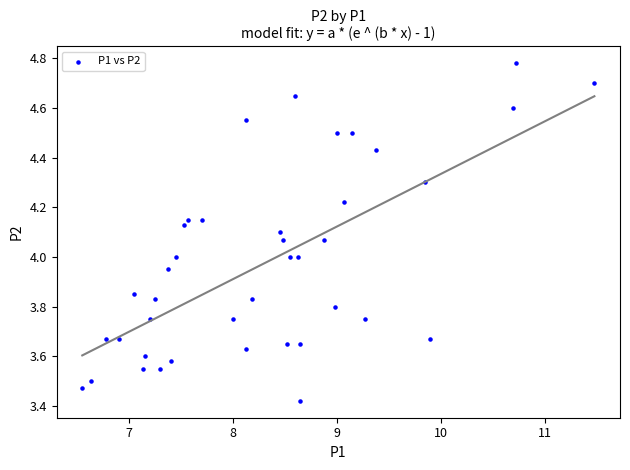

What is the range of X values (max minus min)?

4.9